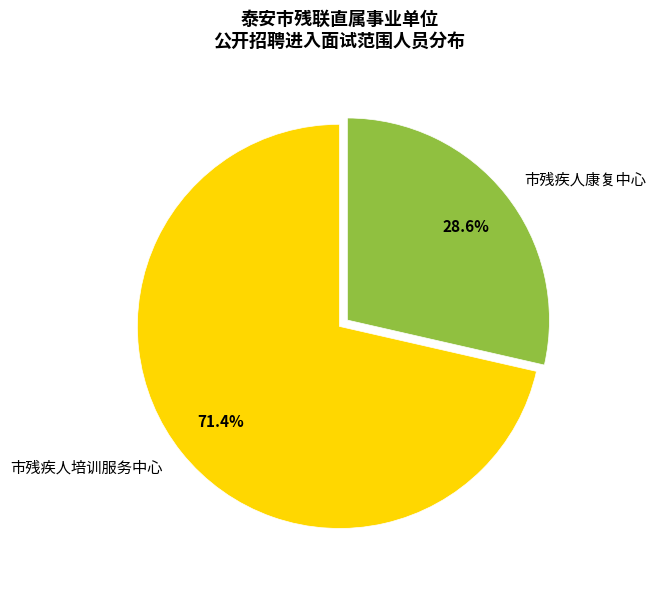

Count the number of slices in the pie.

2